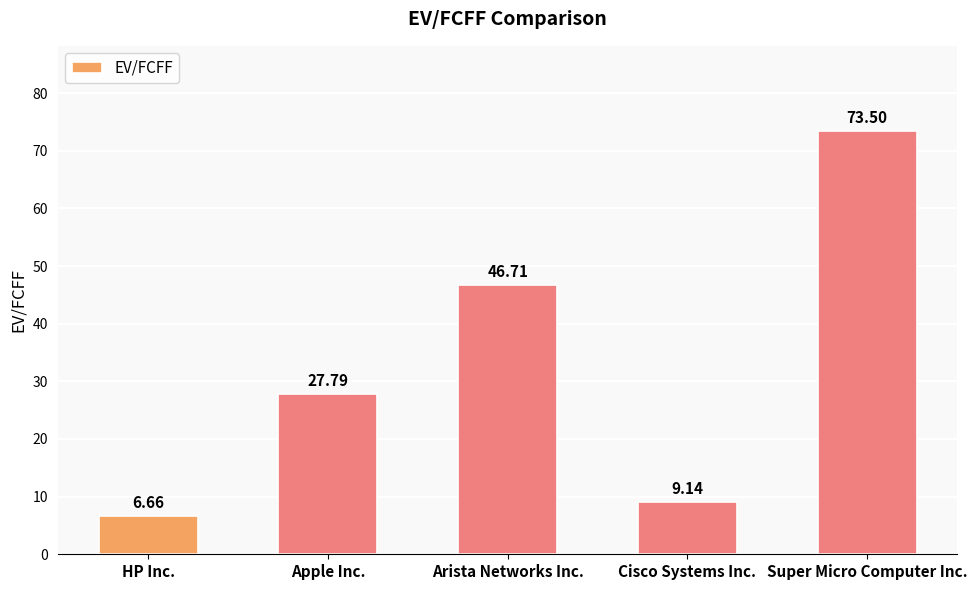

What is the difference between the maximum and minimum values?

66.8